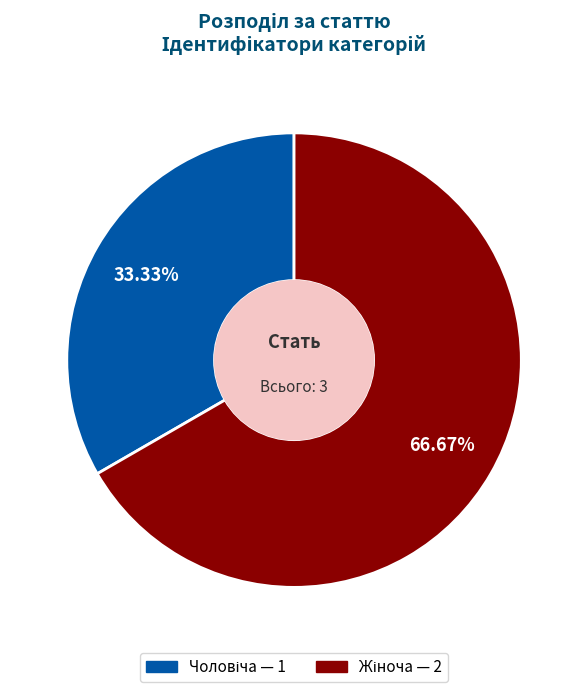

Is there a majority slice in this chart?

Yes